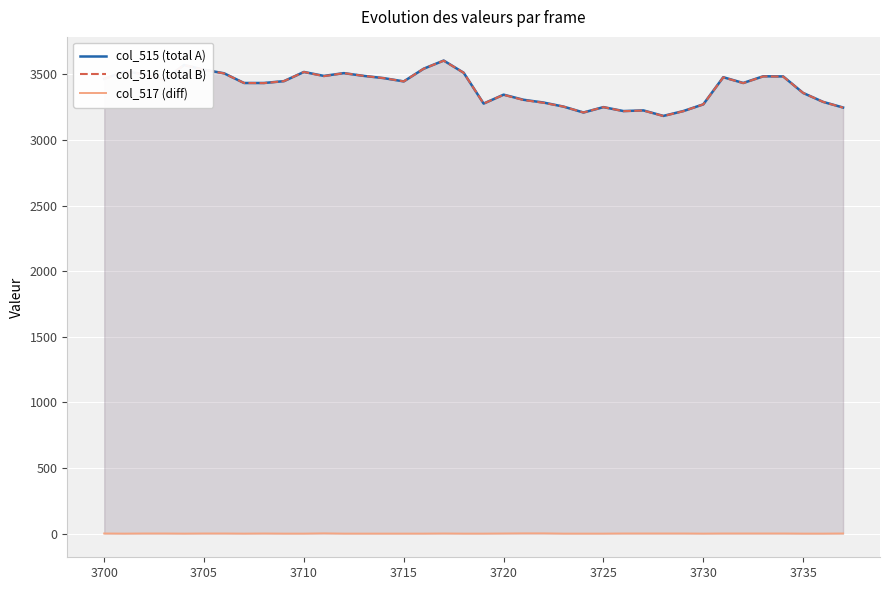

Count the number of categories in the chart.

38